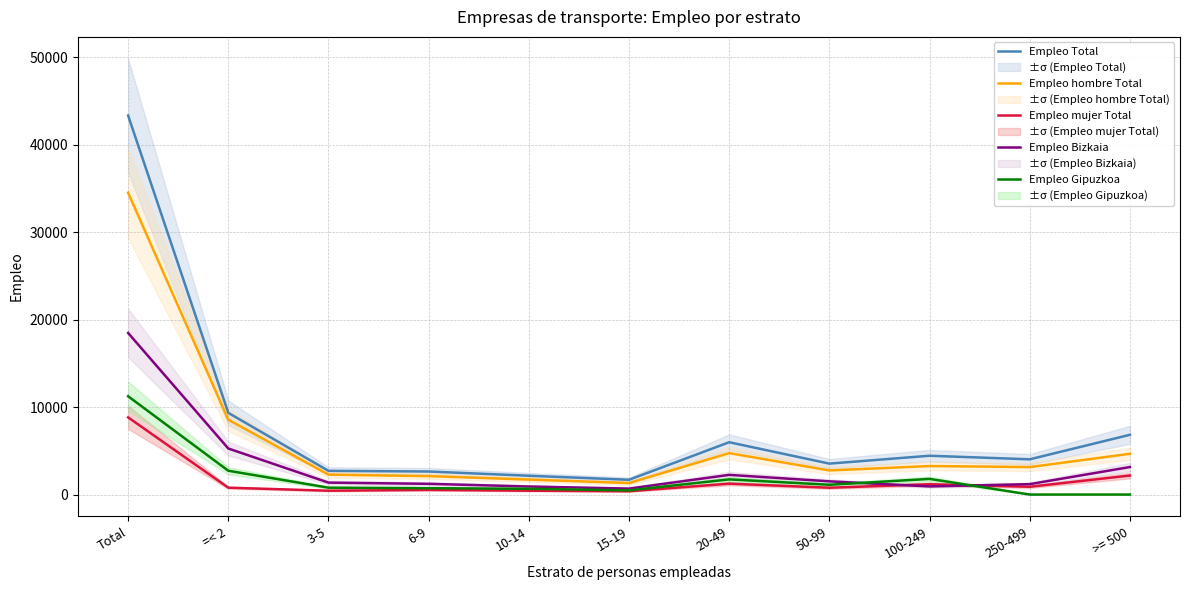

How many values in the Empleo mujer Total series exceed 784?

5